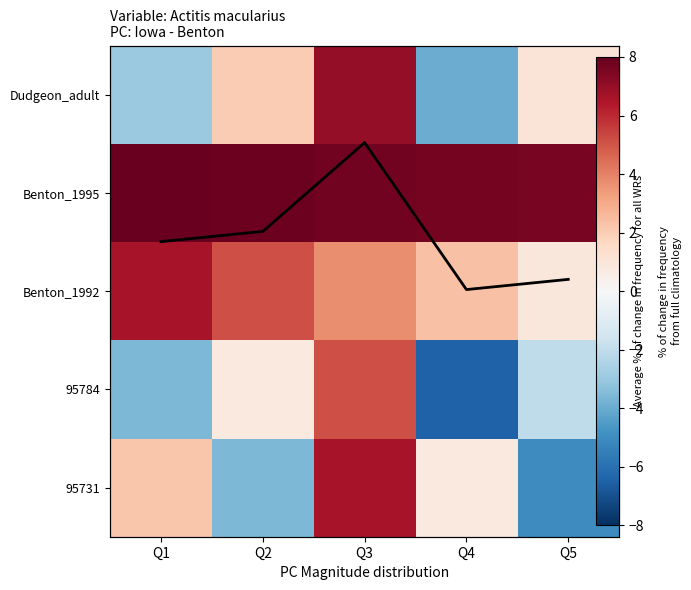

What is the average value of the Benton_1992 series?

3.7